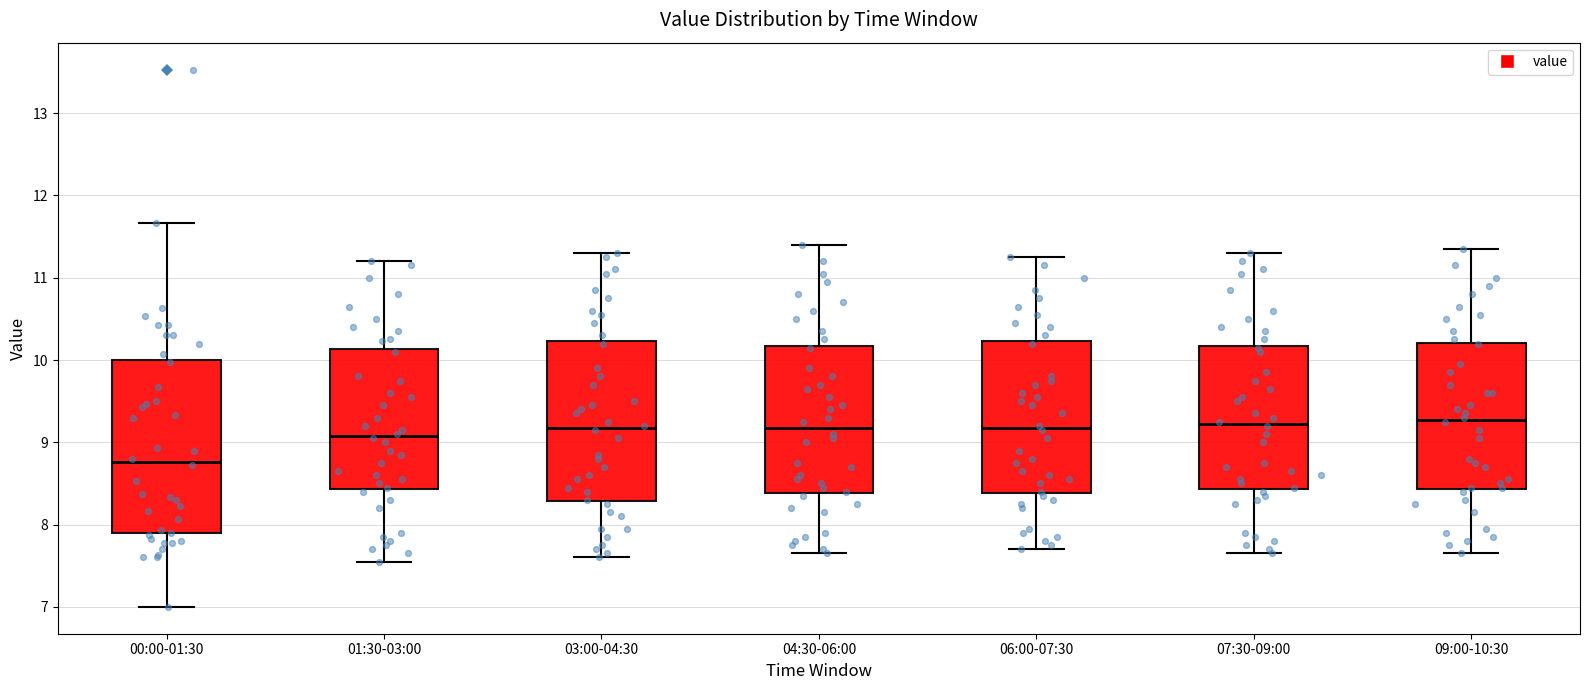

Reading left to right, read every box against the y-axis: the position of its median line, the range the box covers, and the ends of its whiskers. The values are not printed on the chart, so give them approximately, as read against the axis.

00:00-01:30: median 8.8, box 7.9 to 10.0, whiskers 7.0 to 11.7
01:30-03:00: median 9.1, box 8.4 to 10.1, whiskers 7.6 to 11.2
03:00-04:30: median 9.2, box 8.3 to 10.2, whiskers 7.6 to 11.3
04:30-06:00: median 9.2, box 8.4 to 10.2, whiskers 7.7 to 11.4
06:00-07:30: median 9.2, box 8.4 to 10.2, whiskers 7.7 to 11.3
07:30-09:00: median 9.2, box 8.4 to 10.2, whiskers 7.7 to 11.3
09:00-10:30: median 9.3, box 8.4 to 10.2, whiskers 7.7 to 11.4